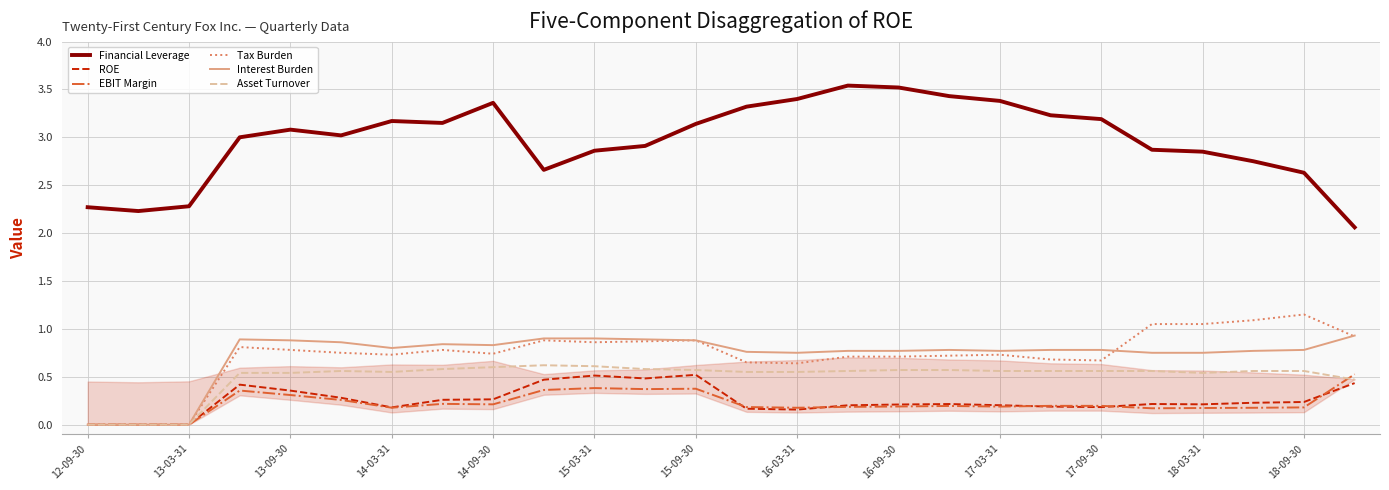

Which series has the largest range (max minus min)?

Financial Leverage